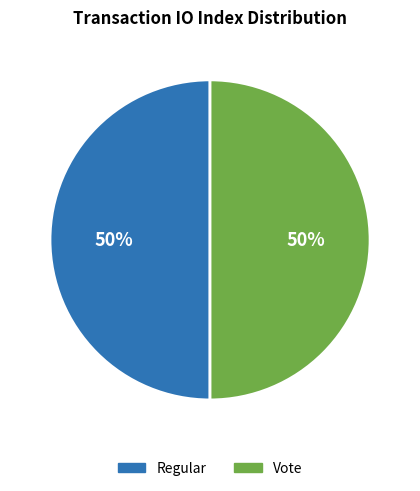

To the nearest percent, what portion does Vote represent?

50%